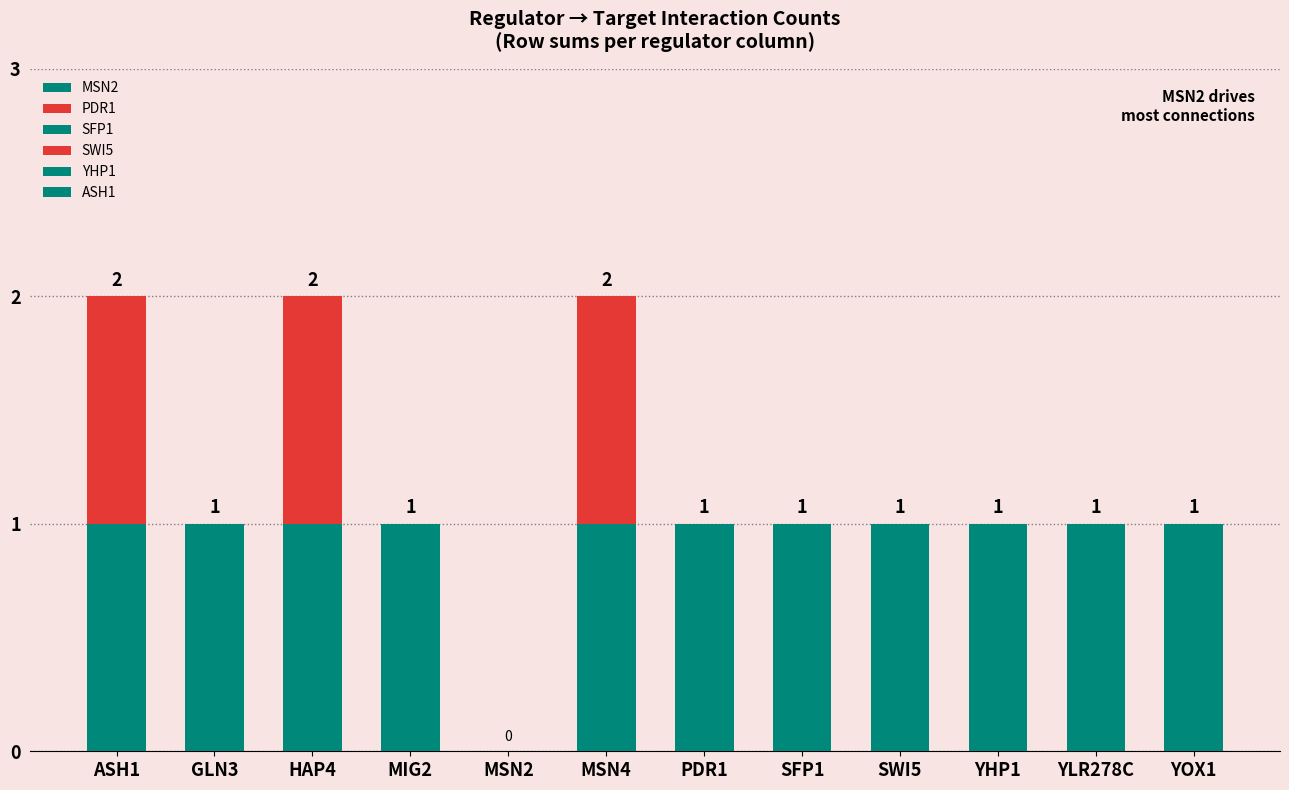

At which category is the sum across all series the highest?

ASH1